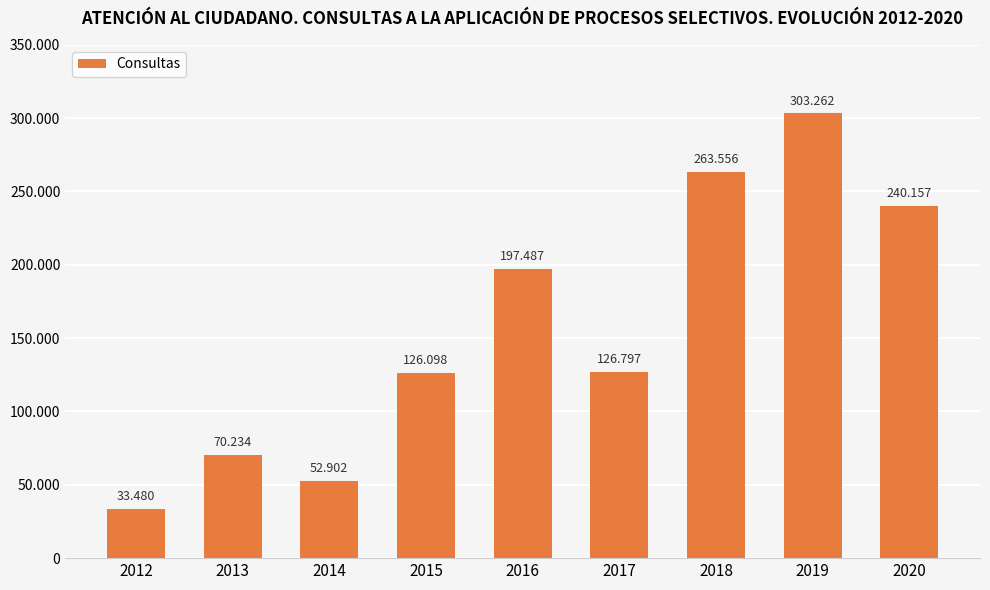

True or false: the data shows 126098 at 2015.

True